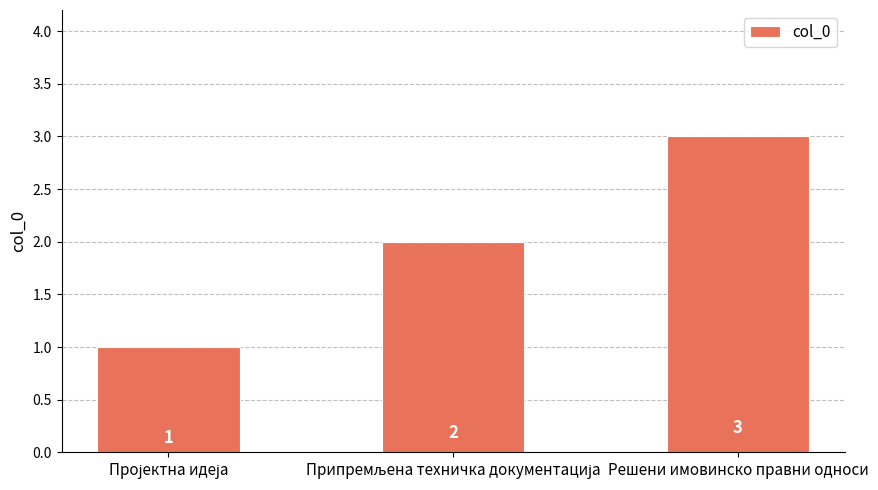

What is the maximum value shown in the chart?

3